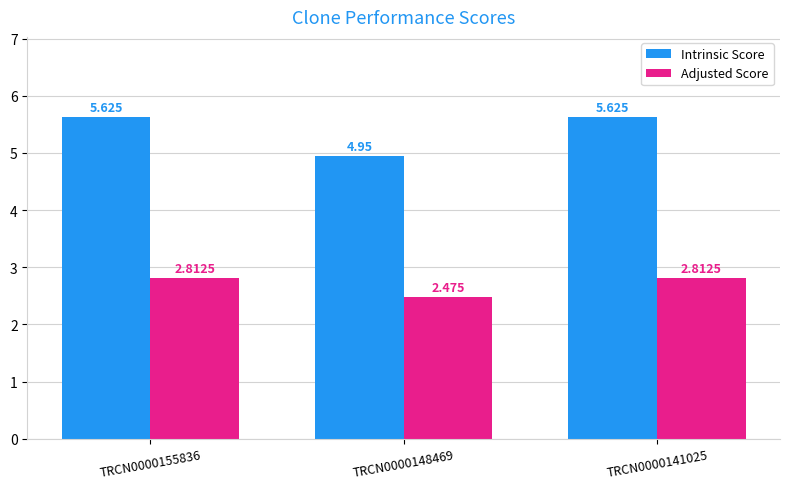

List the series in order of their peak value, lowest first.

Adjusted Score, Intrinsic Score